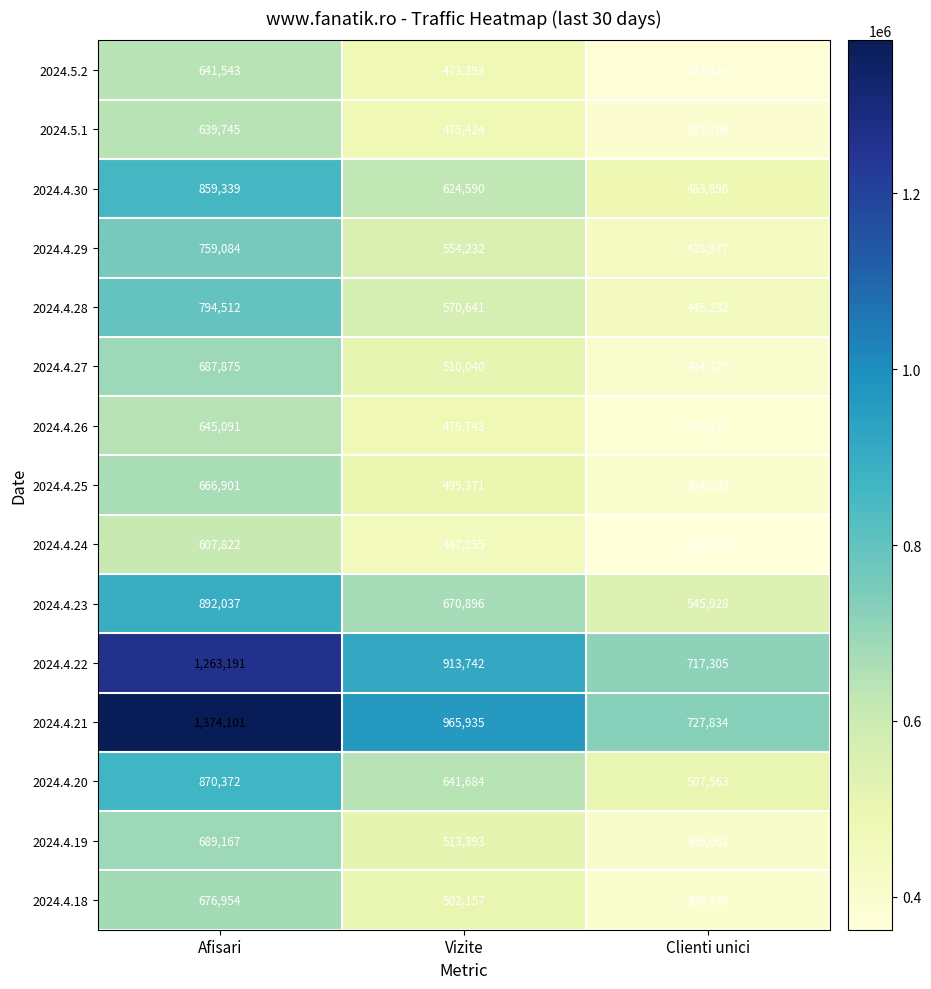

The 2024.4.21 series shows 1370645 at Vizite. True or false?

False